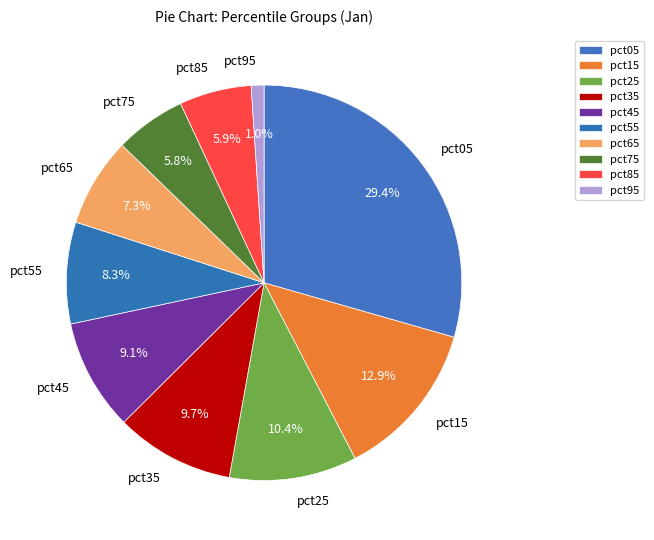

How much of the chart is everything except pct85?

94.1%